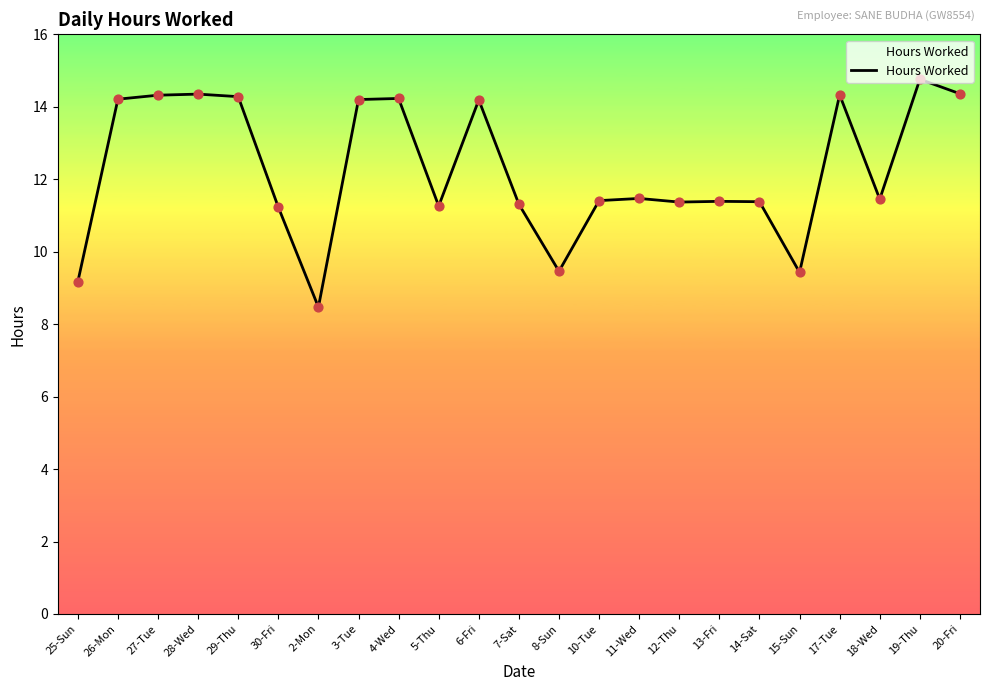

What is the change in value from 29-Thu to 7-Sat?

-3.0